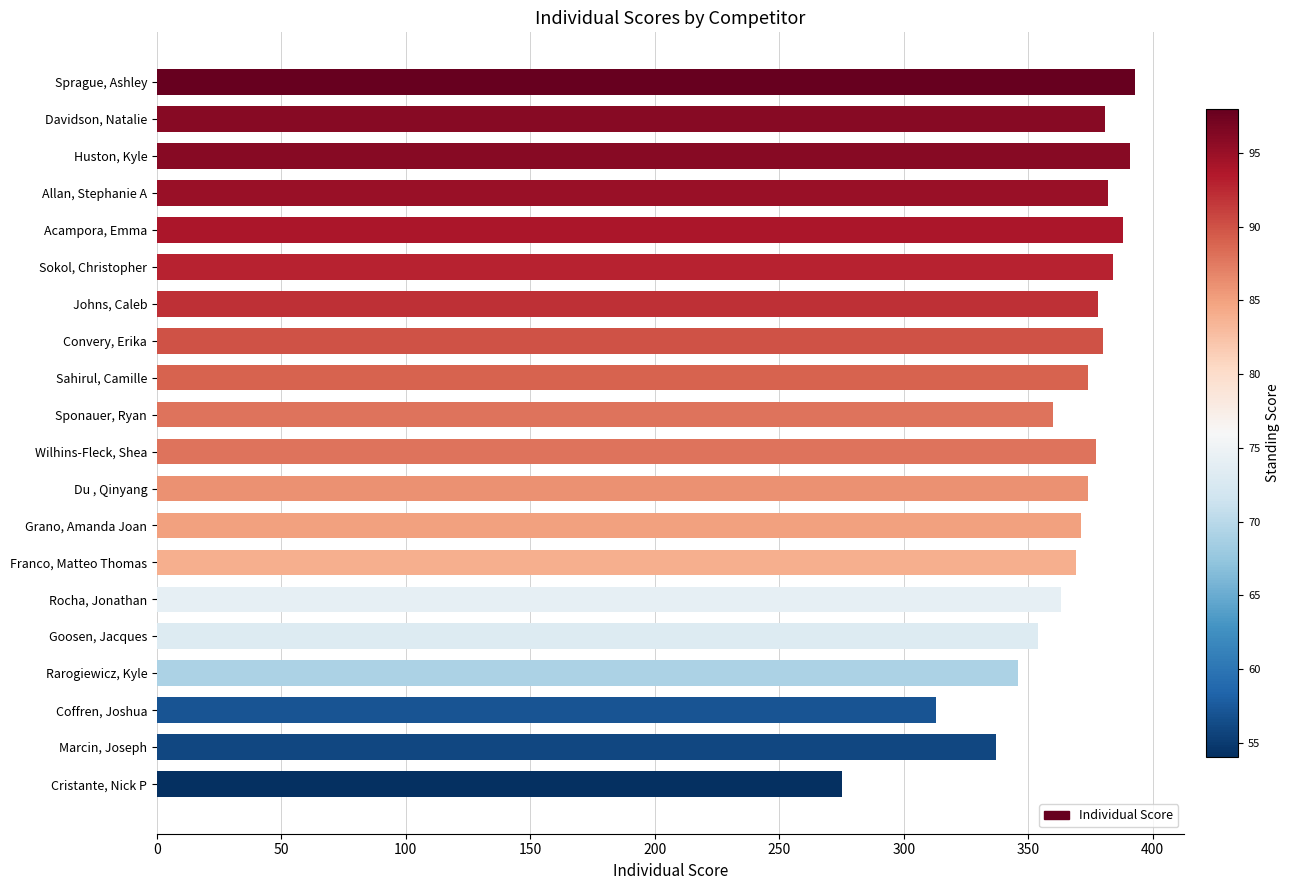

Which category has the lowest value across all series?

Cristante, Nick P